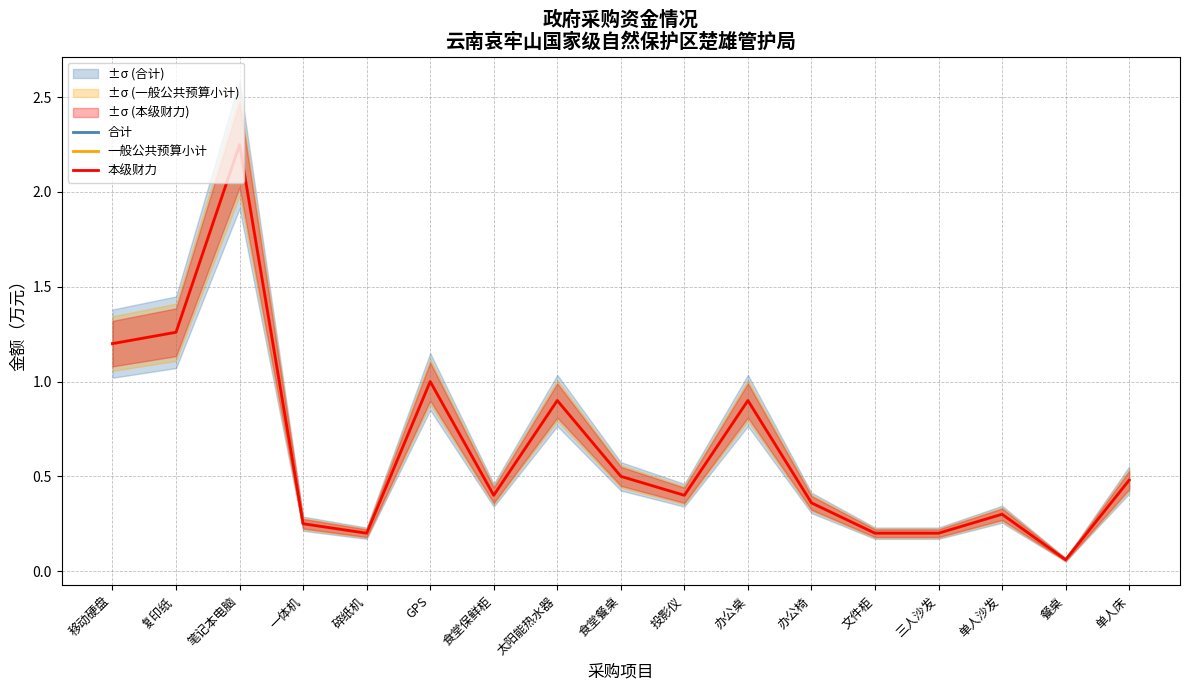

True or false: 本级财力 has a value of 0.4 at 移动硬盘.

False